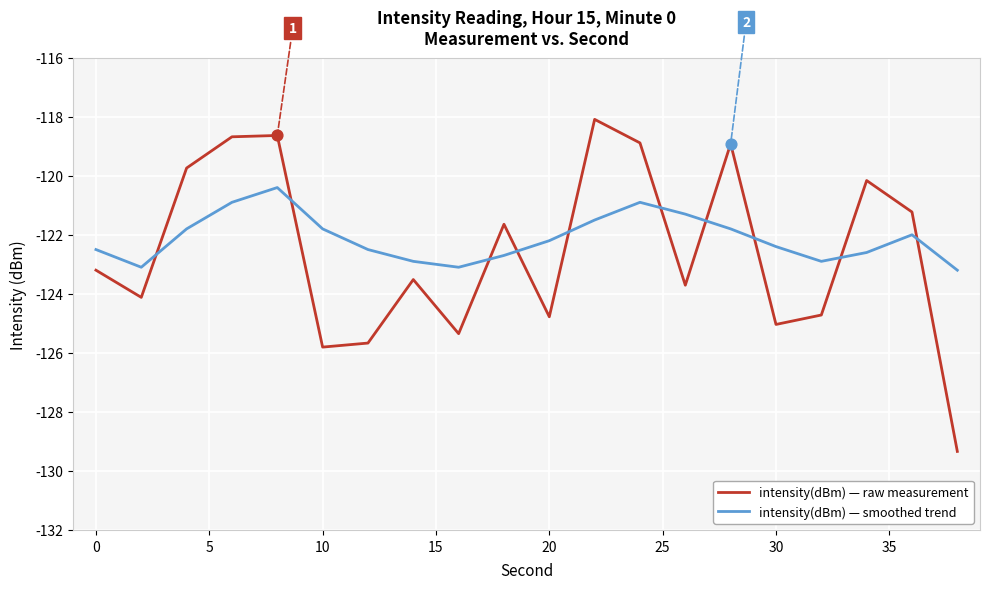

List the series in order of their peak value, highest first.

intensity(dBm) — raw measurement, intensity(dBm) — smoothed trend